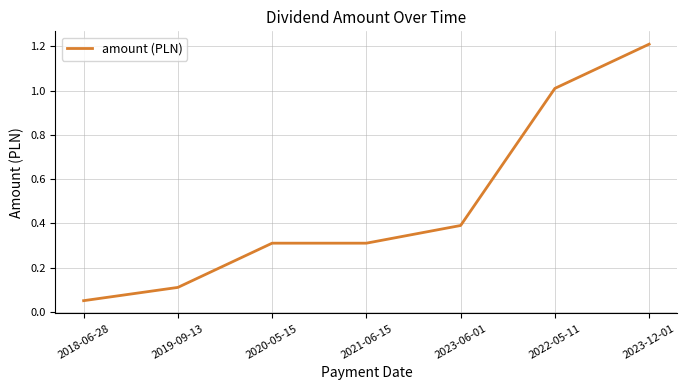

True or false: the data has more than 2 interior local peaks.

False